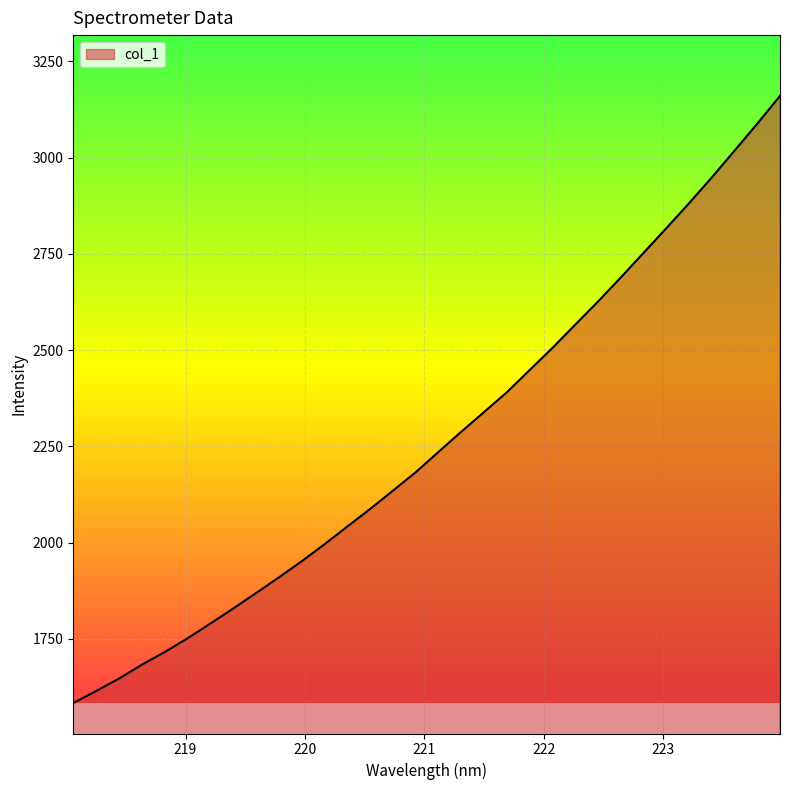

What is the difference between the maximum and minimum values?

1577.0